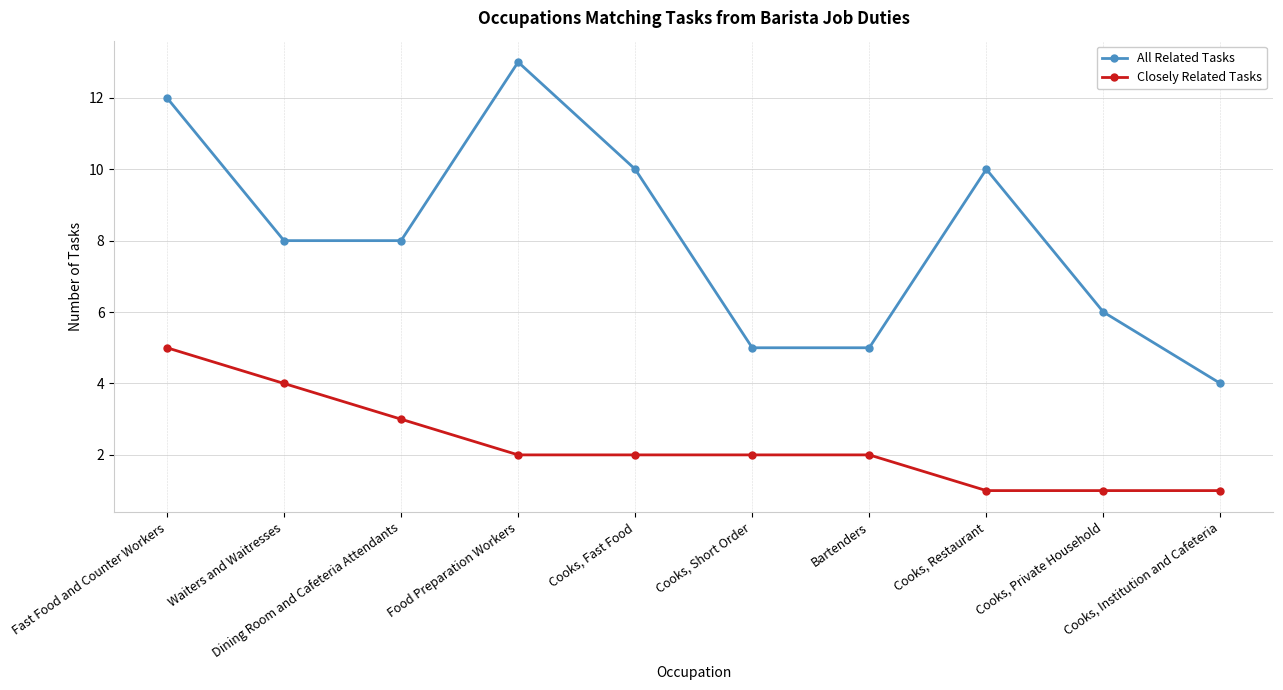

Reading left to right, what are all the values shown in this chart?

All Related Tasks: 12	8	8	13	10	5	5	10	6	4
Closely Related Tasks: 5	4	3	2	2	2	2	1	1	1